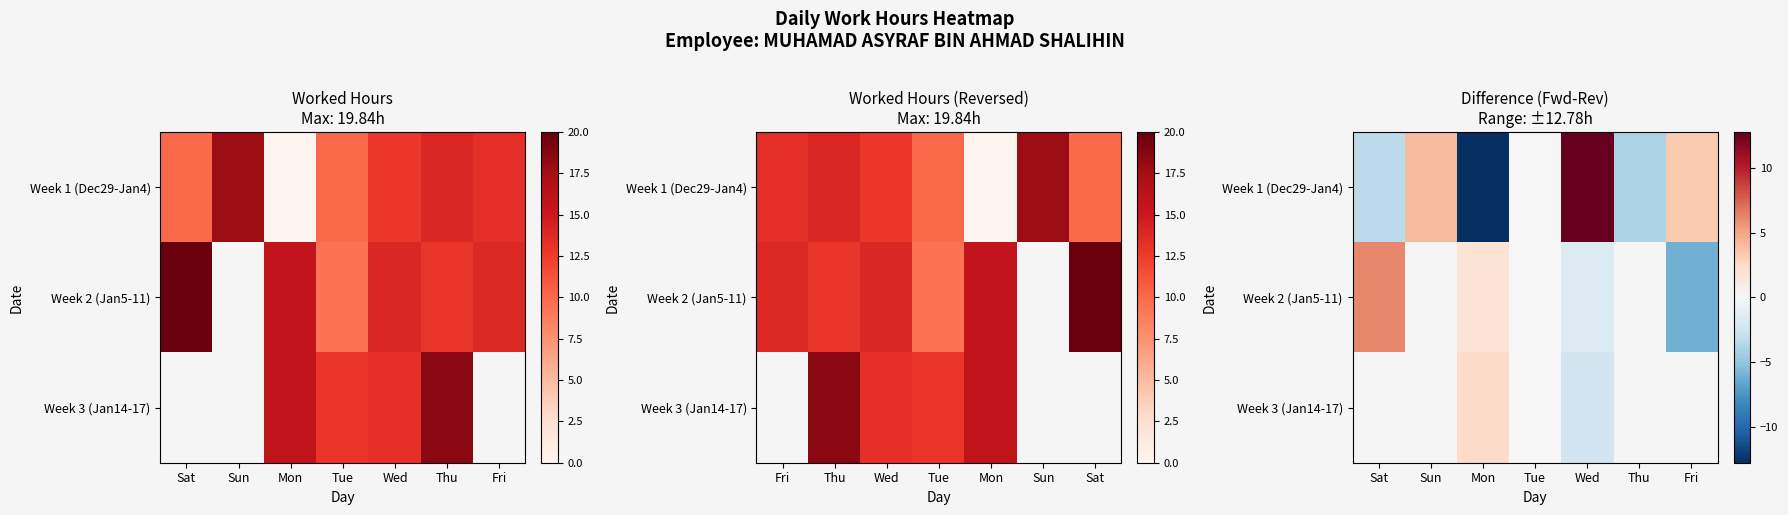

What value does the Week 1 (Dec29-Jan4) series have at Mon?

-12.8